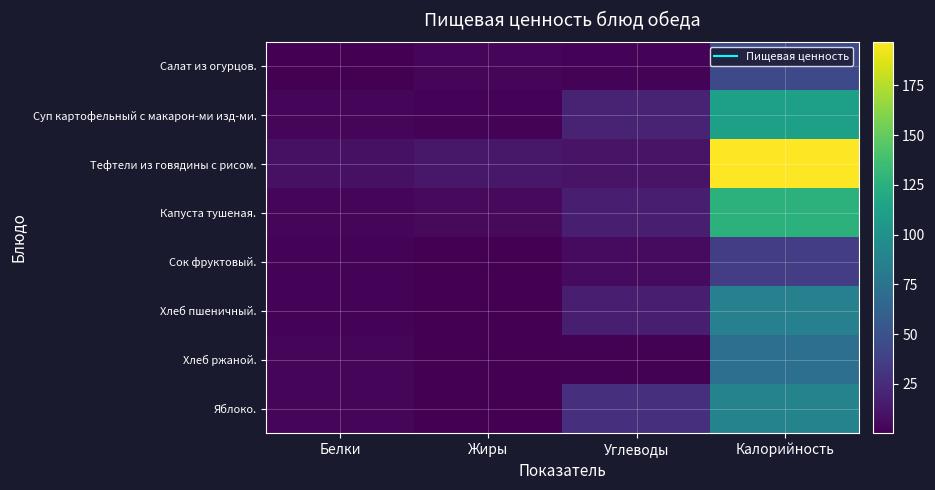

Reading left to right, what are all the values shown in this chart?

Салат из огурцов.: Белки=0.6	Жиры=3.6	Углеводы=2.4	Калорийность=44.0
Суп картофельный с макарон-ми изд-ми.: Белки=2.7	Жиры=2.5	Углеводы=18.8	Калорийность=111.0
Тефтели из говядины с рисом.: Белки=9.2	Жиры=13.0	Углеводы=10.7	Калорийность=197.0
Капуста тушеная.: Белки=3.9	Жиры=4.9	Углеводы=17.0	Калорийность=127.0
Сок фруктовый.: Белки=2.0	Жиры=0.2	Углеводы=5.8	Калорийность=36.0
Хлеб пшеничный.: Белки=2.4	Жиры=0.8	Углеводы=16.7	Калорийность=85.7
Хлеб ржаной.: Белки=2.6	Жиры=0.5	Углеводы=1.1	Калорийность=72.4
Яблоко.: Белки=2.9	Жиры=0.6	Углеводы=26.9	Калорийность=88.2